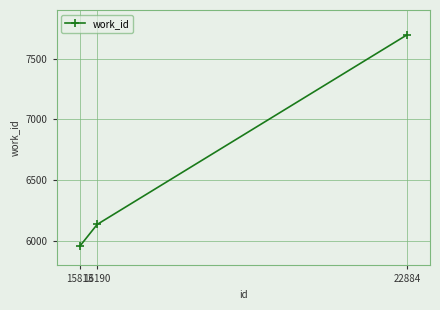

How many series are shown in this chart?

1